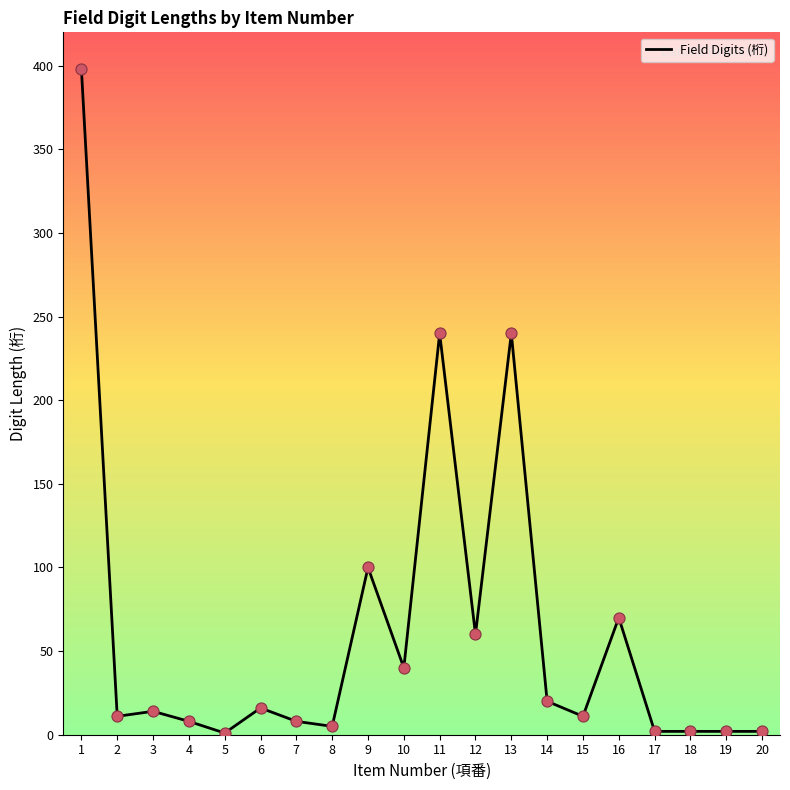

What is the change in value from 8 to 12?

+55